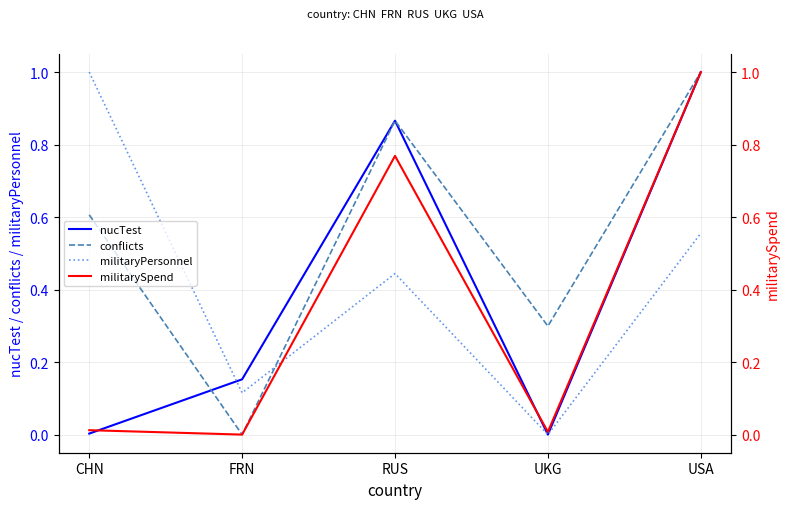

Which series changed the most between FRN and UKG?

conflicts